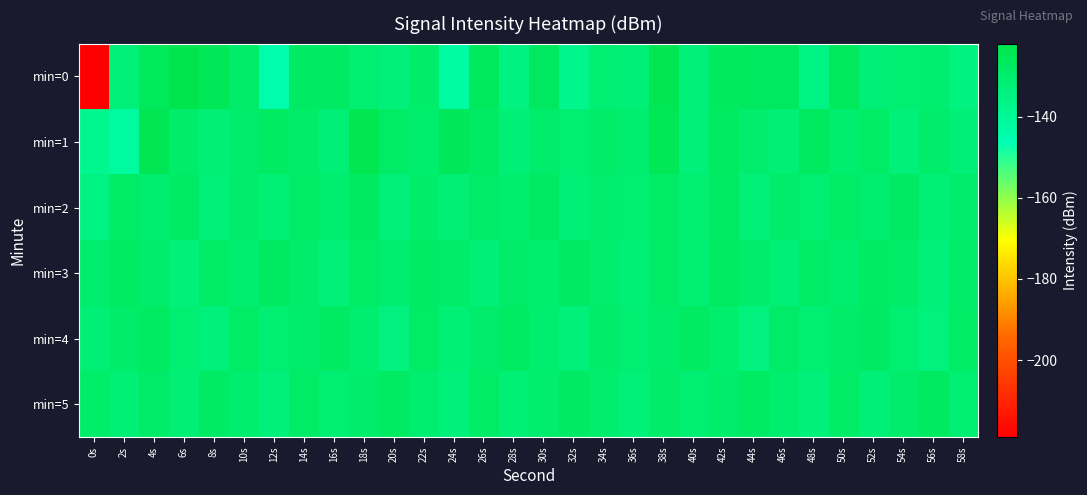

Reading left to right, extract all data points from this chart.

min=0: 0s=-218.9	2s=-132.5	4s=-125.6	6s=-122.3	8s=-125.0	10s=-128.9	12s=-145.0	14s=-127.6	16s=-127.6	18s=-130.8	20s=-132.7	22s=-129.2	24s=-143.4	26s=-126.1	28s=-134.4	30s=-126.3	32s=-137.7	34s=-130.9	36s=-132.3	38s=-123.8	40s=-132.7	42s=-126.4	44s=-126.3	46s=-126.2	48s=-135.6	50s=-126.1	52s=-131.9	54s=-131.2	56s=-130.5	58s=-134.1
min=1: 0s=-137.8	2s=-142.0	4s=-123.8	6s=-129.4	8s=-131.6	10s=-129.5	12s=-127.4	14s=-129.4	16s=-132.3	18s=-123.7	20s=-128.5	22s=-130.2	24s=-125.1	26s=-127.8	28s=-132.4	30s=-129.7	32s=-131.2	34s=-128.9	36s=-130.6	38s=-124.5	40s=-133.1	42s=-127.3	44s=-129.8	46s=-131.5	48s=-126.7	50s=-130.3	52s=-128.1	54s=-132.7	56s=-129.4	58s=-131.9
min=2: 0s=-135.2	2s=-128.4	4s=-130.7	6s=-127.9	8s=-133.1	10s=-129.6	12s=-131.8	14s=-128.2	16s=-130.5	18s=-127.1	20s=-132.9	22s=-129.3	24s=-131.6	26s=-128.7	28s=-130.2	30s=-127.5	32s=-132.3	34s=-129.8	36s=-131.2	38s=-128.6	40s=-130.9	42s=-127.8	44s=-132.6	46s=-129.1	48s=-131.4	50s=-128.3	52s=-130.7	54s=-127.6	56s=-132.1	58s=-129.5
min=3: 0s=-130.1	2s=-127.3	4s=-129.6	6s=-132.8	8s=-128.4	10s=-130.7	12s=-127.1	14s=-129.4	16s=-132.6	18s=-128.2	20s=-130.5	22s=-127.9	24s=-129.2	26s=-132.4	28s=-128.7	30s=-130.3	32s=-127.6	34s=-129.9	36s=-132.1	38s=-128.5	40s=-130.8	42s=-127.4	44s=-129.7	46s=-132.3	48s=-128.1	50s=-130.6	52s=-127.8	54s=-129.3	56s=-132.7	58s=-128.9
min=4: 0s=-131.5	2s=-129.2	4s=-127.4	6s=-130.8	8s=-133.2	10s=-128.6	12s=-131.1	14s=-129.7	16s=-127.2	18s=-130.4	20s=-133.6	22s=-128.3	24s=-131.8	26s=-129.1	28s=-127.7	30s=-130.6	32s=-133.0	34s=-128.9	36s=-131.4	38s=-129.5	40s=-127.3	42s=-130.2	44s=-133.8	46s=-128.7	48s=-131.3	50s=-129.0	52s=-127.6	54s=-130.9	56s=-133.4	58s=-128.4
min=5: 0s=-129.3	2s=-132.1	4s=-128.7	6s=-131.5	8s=-127.9	10s=-130.3	12s=-132.9	14s=-128.5	16s=-131.1	18s=-129.7	20s=-127.3	22s=-130.7	24s=-133.3	26s=-128.1	28s=-131.7	30s=-129.9	32s=-127.5	34s=-130.1	36s=-132.5	38s=-128.9	40s=-131.3	42s=-129.5	44s=-127.7	46s=-130.5	48s=-133.1	50s=-128.3	52s=-131.9	54s=-129.1	56s=-127.1	58s=-130.9